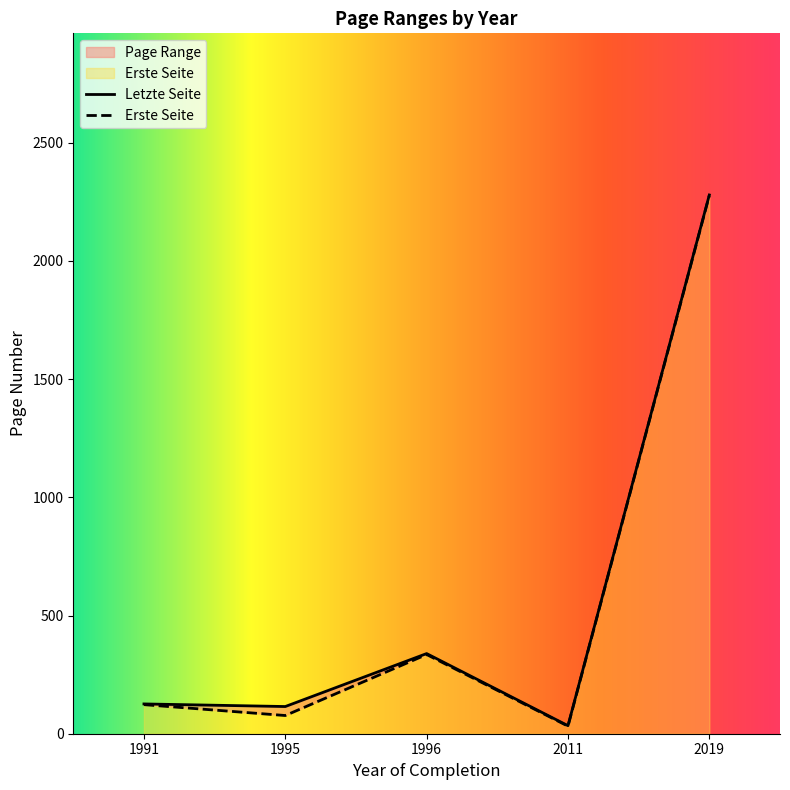

Does the chart display data point markers on the line(s)?

No